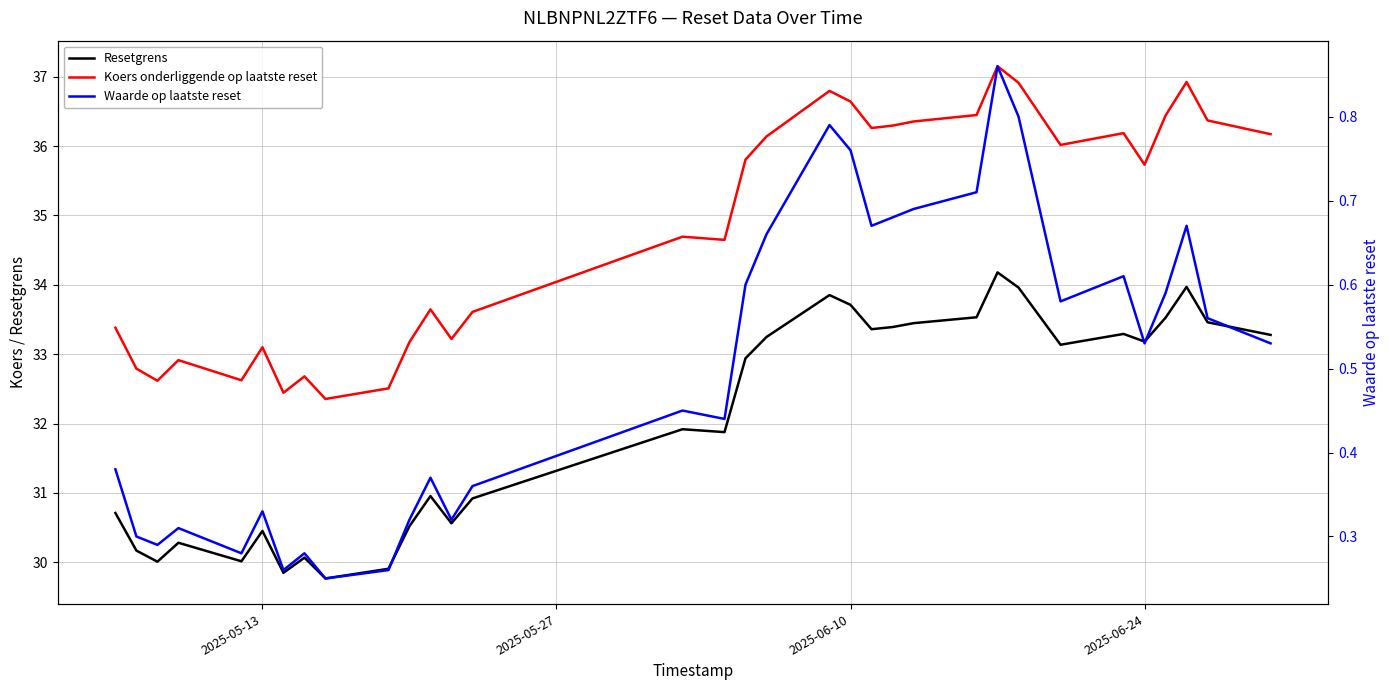

True or false: Resetgrens has more than 1 interior local peaks.

True